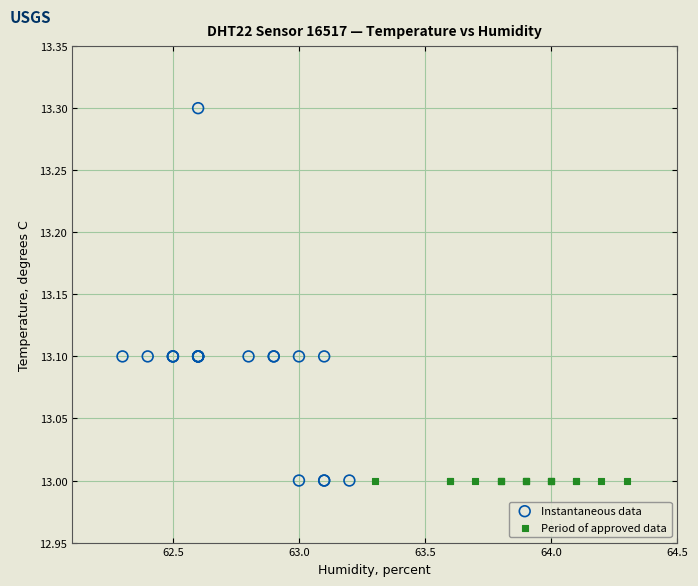

Which series contains the highest Y value?

Instantaneous data